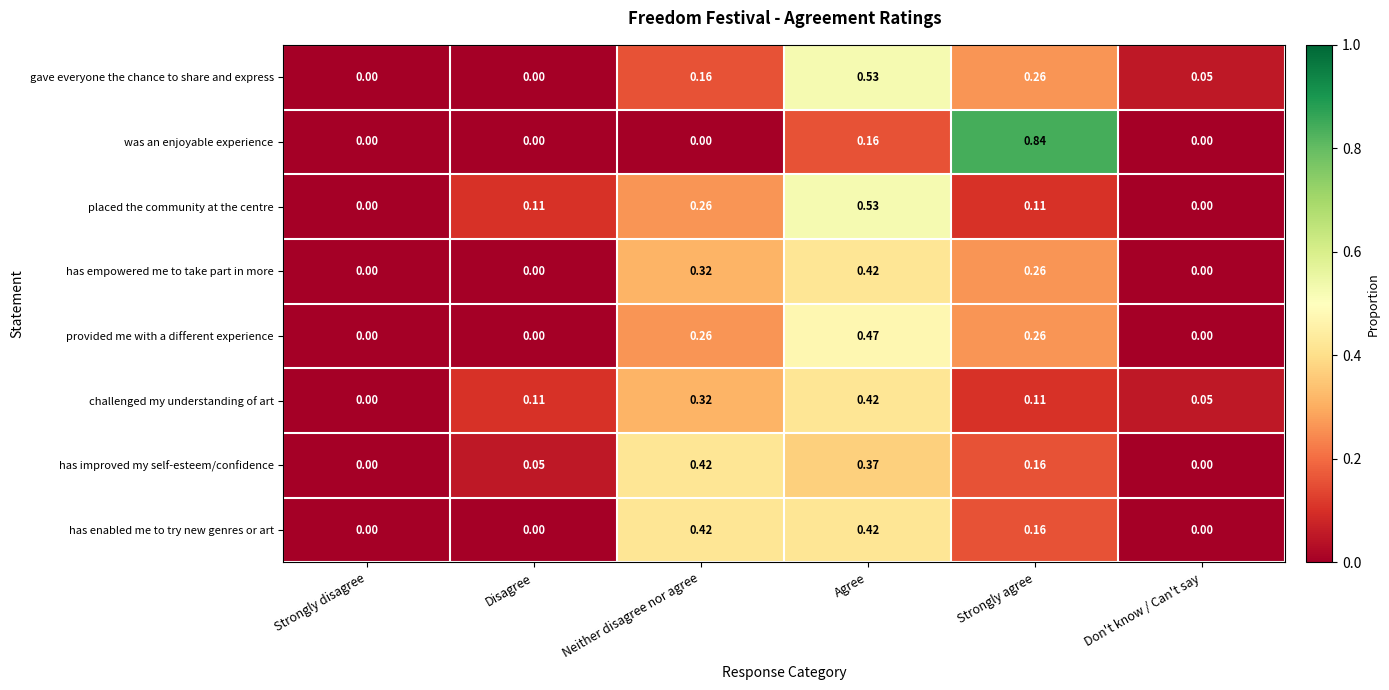

Which label corresponds to the largest value in the chart?

Strongly agree